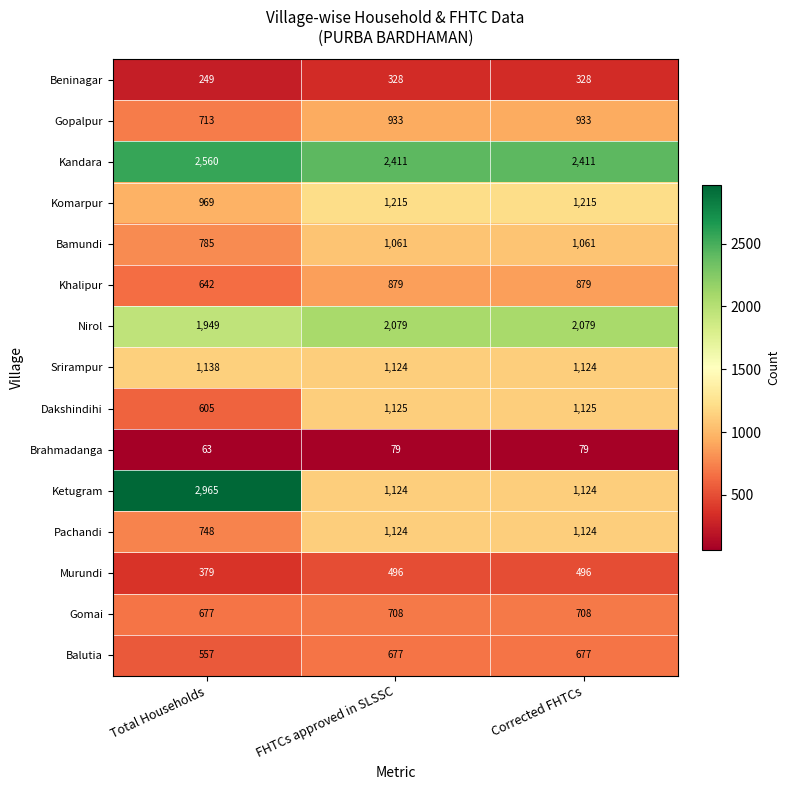

Is it true that Khalipur equals 251 at Corrected FHTCs?

False